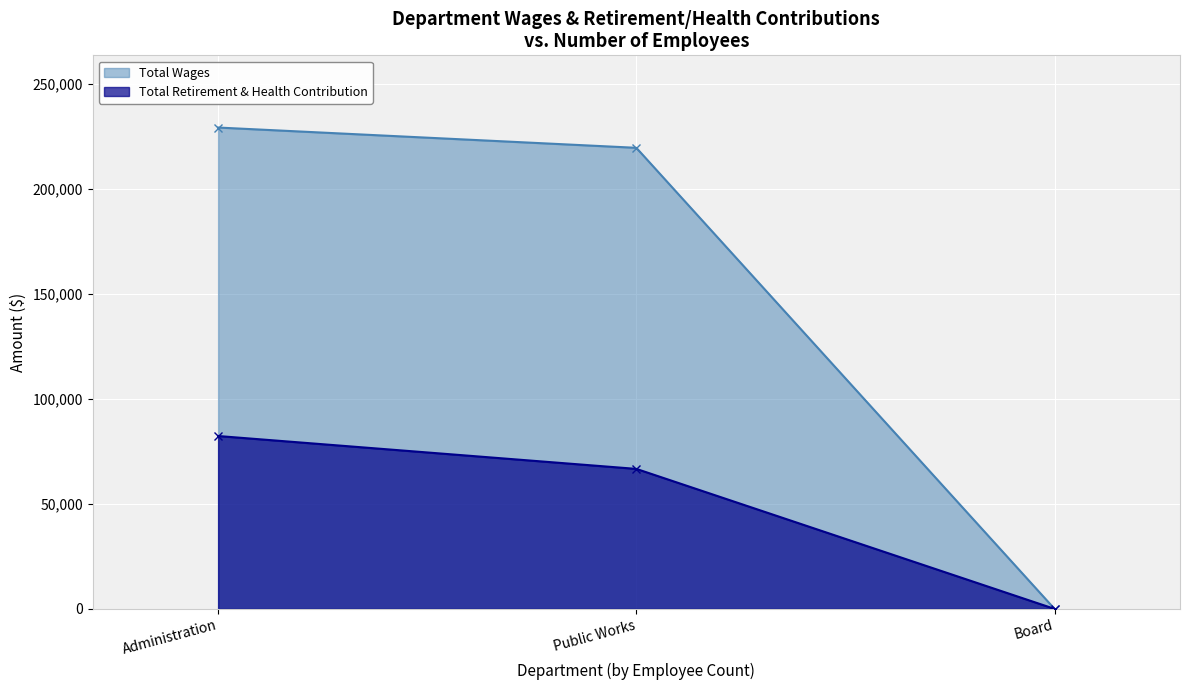

How many series are shown in this chart?

2